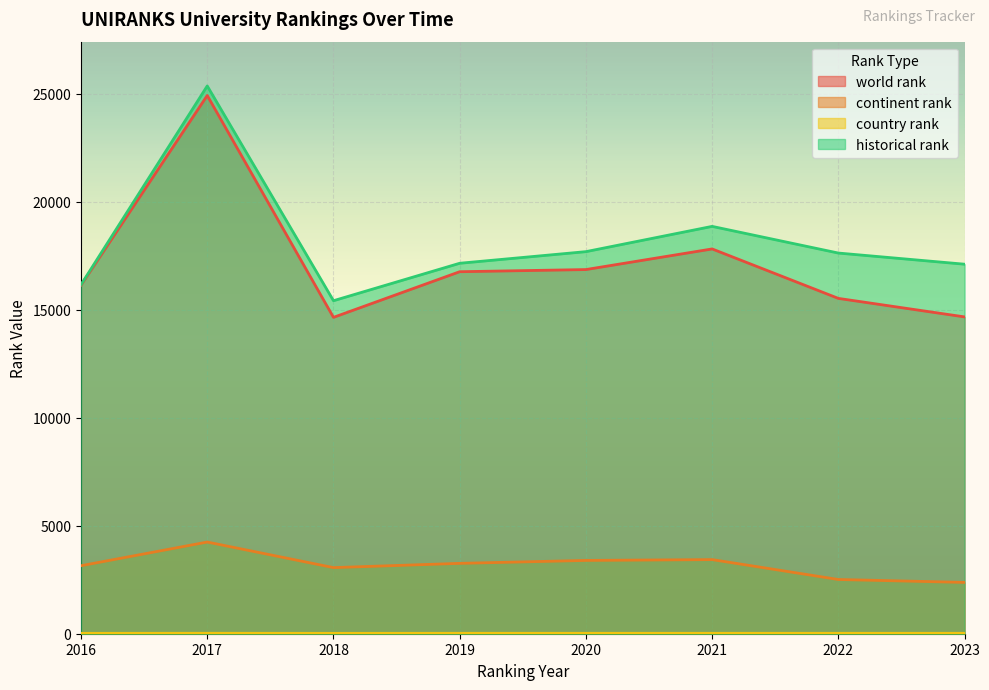

What is the approximate value of country rank at 2022?

20.0